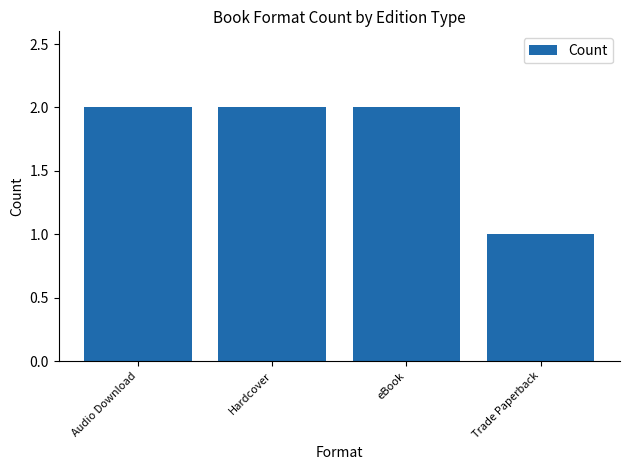

Reading right to left, list all the values displayed in this chart.

1	2	2	2